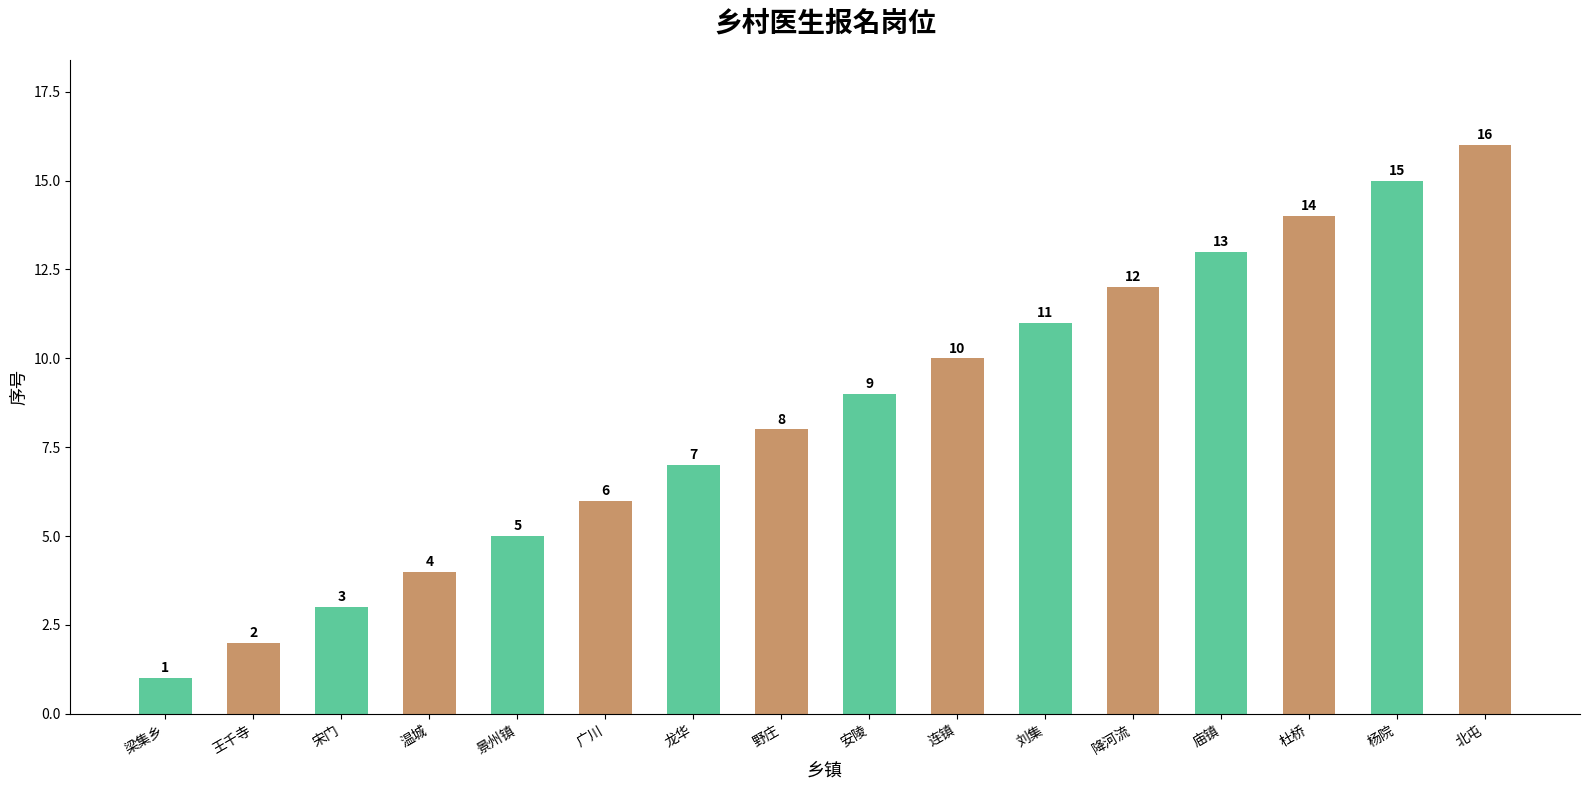

Which label corresponds to the smallest value in the chart?

梁集乡